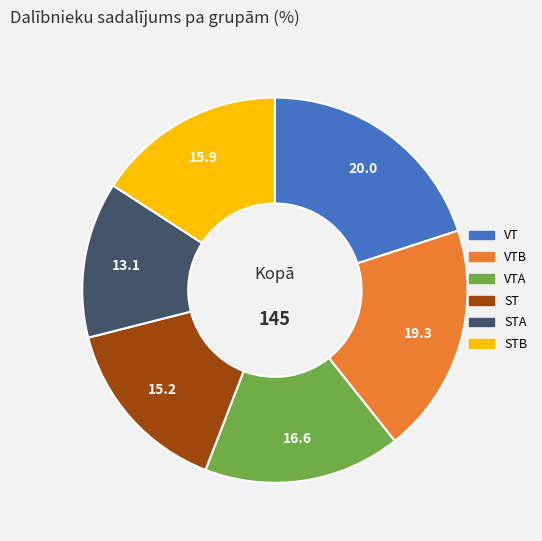

Is there a majority slice in this chart?

No